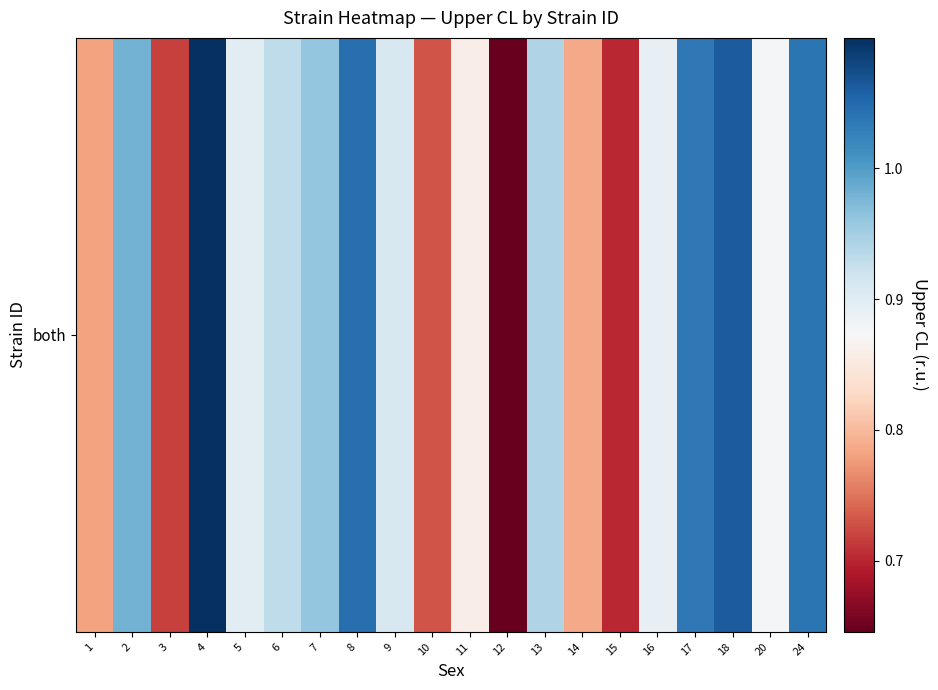

The chart shows a value of 0.7 at 15. True or false?

True